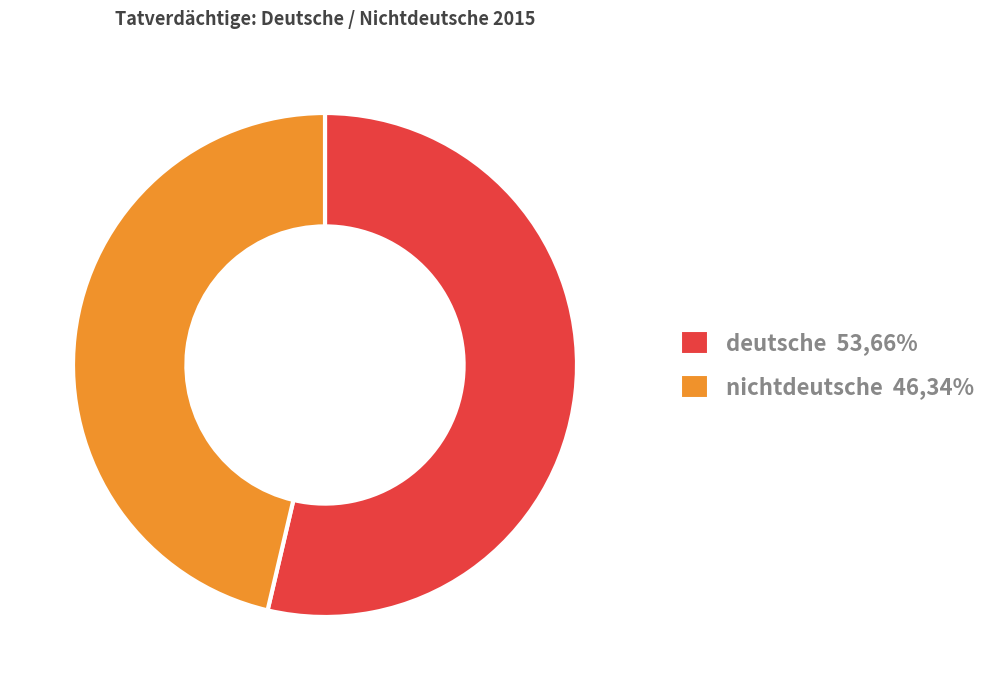

Is there any slice that represents more than half of the pie?

Yes